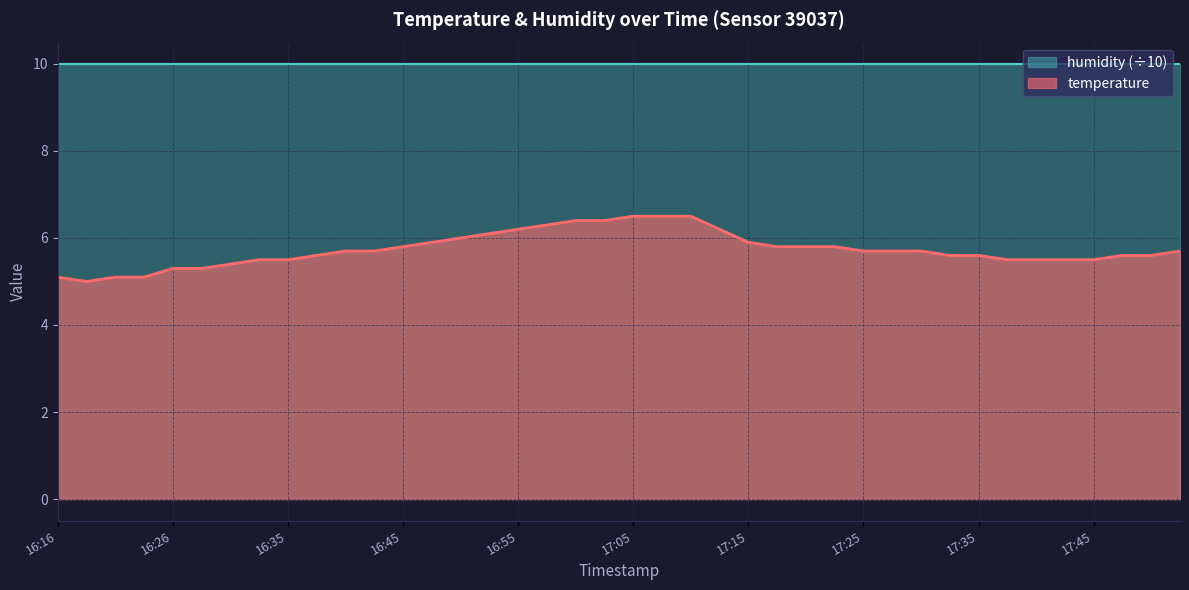

At which category does the chart reach its peak across all series?

17:05